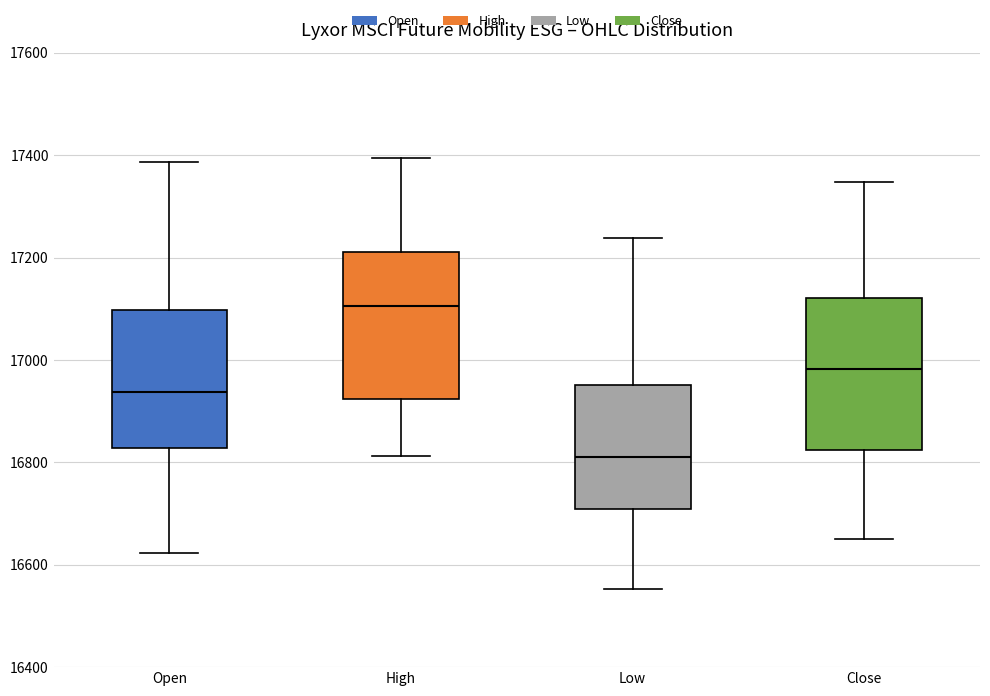

Which box has the highest median line?

High